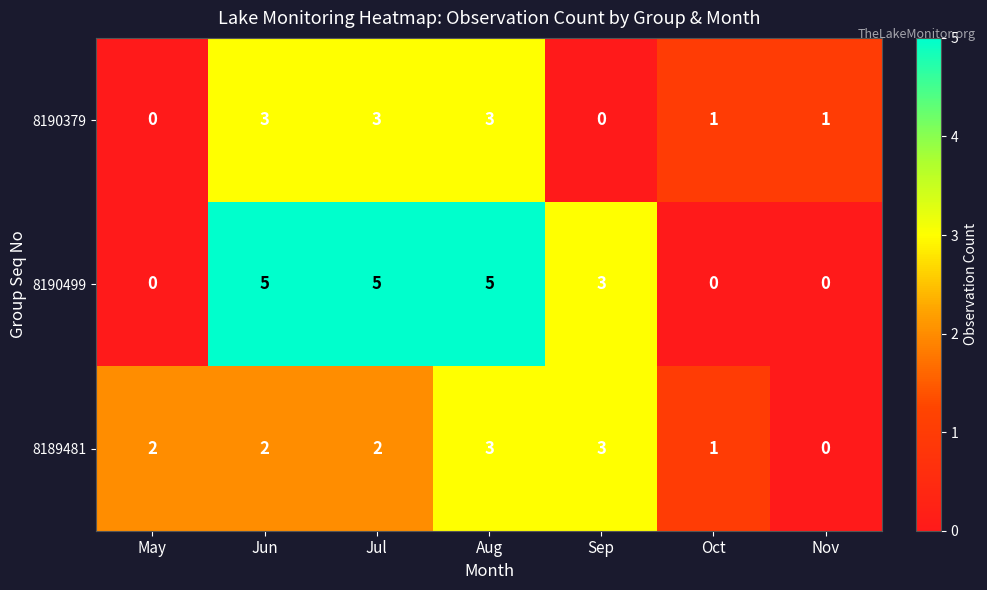

Is it true that 8189481 equals 1 at Oct?

True